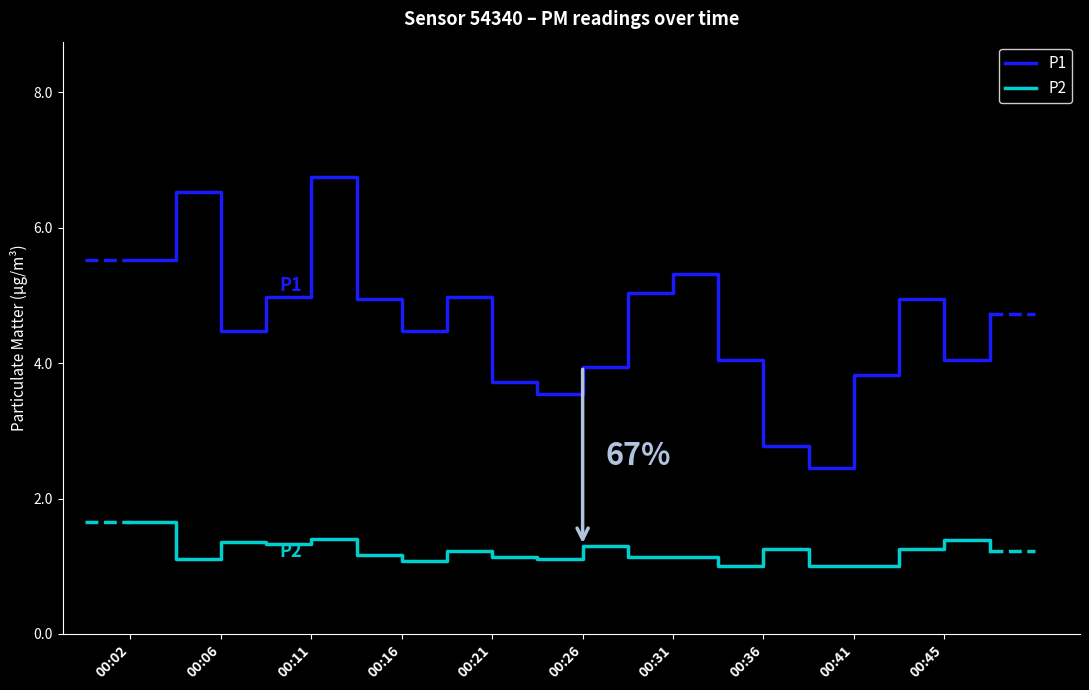

What are all the series names shown in the legend?

P1, P2